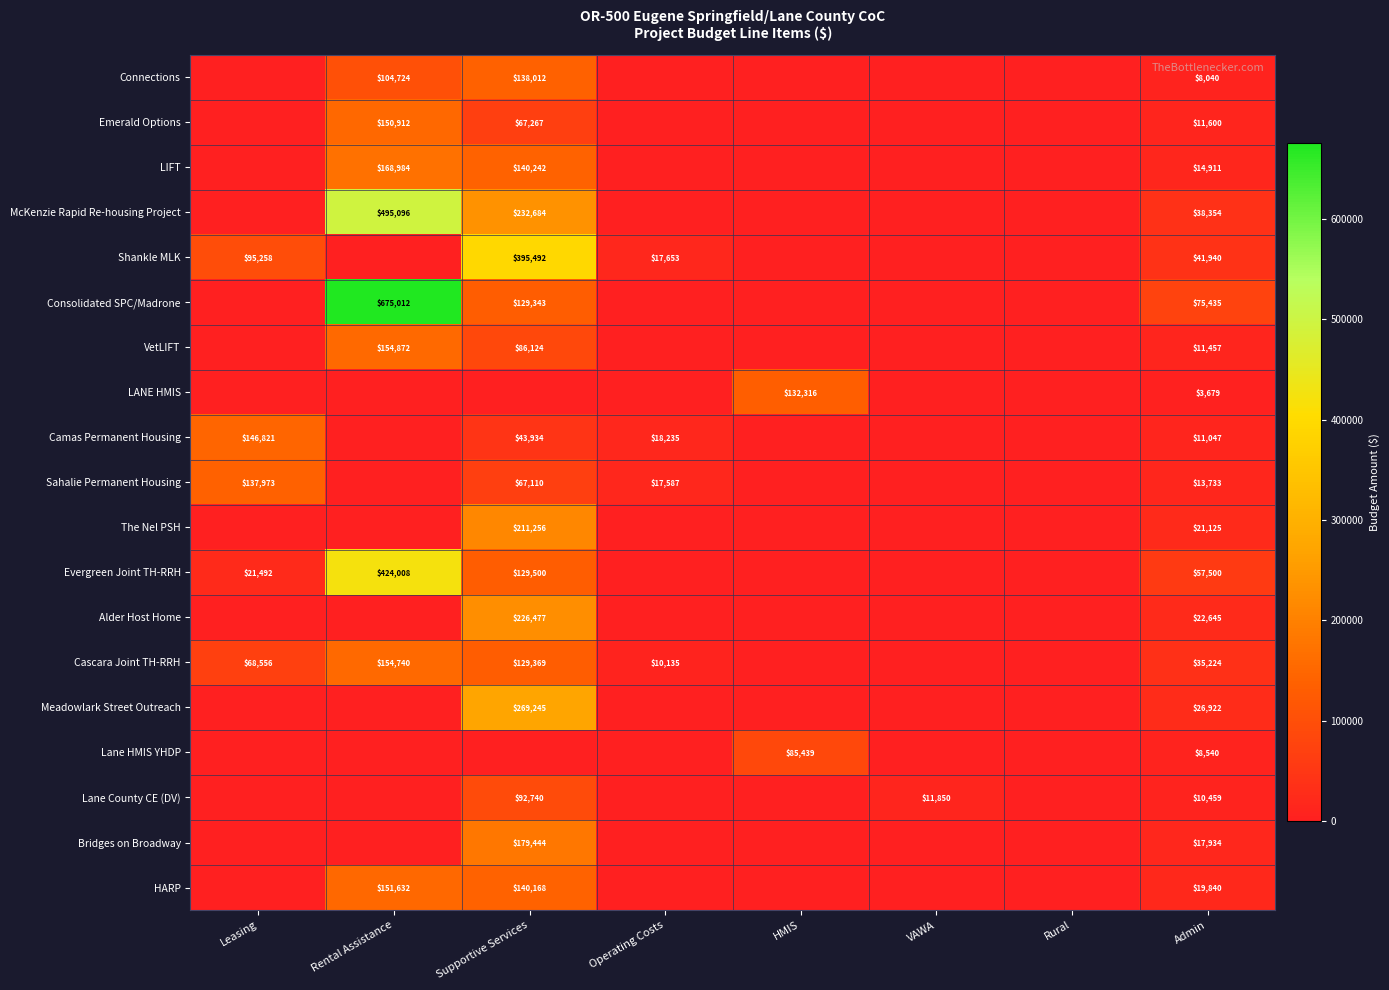

Is it true that Cascara Joint TH-RRH equals 45866 at Admin?

False